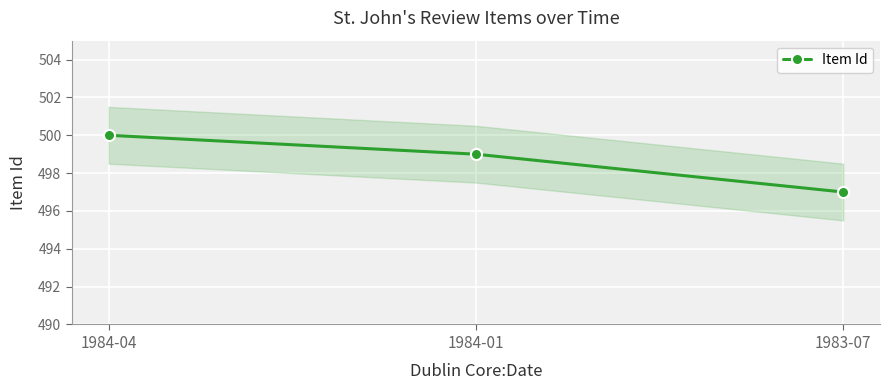

What is the difference between the values at 1983-07 and 1984-01?

2